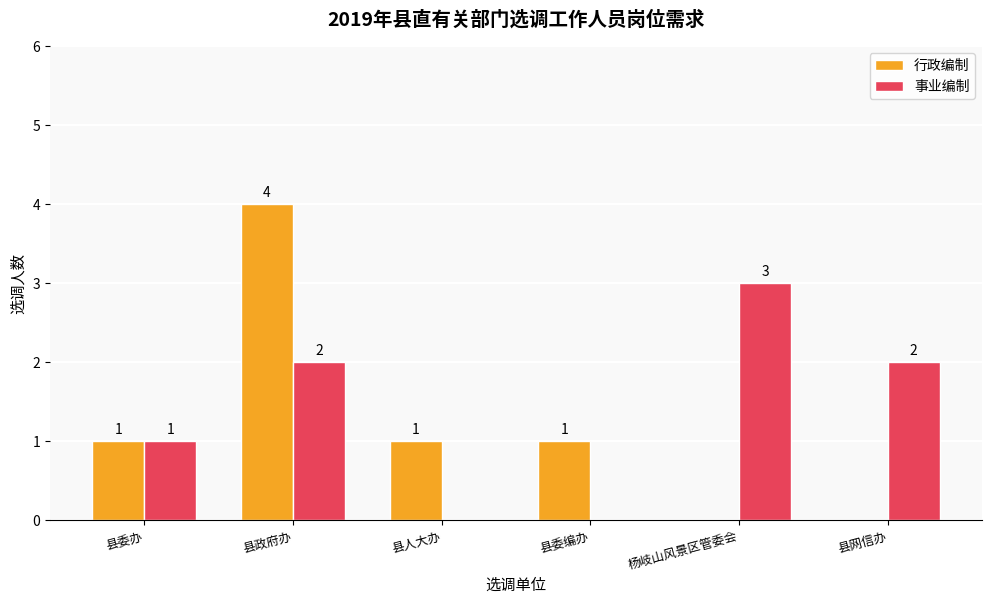

Are the bars grouped side by side (vs. stacked)?

Yes